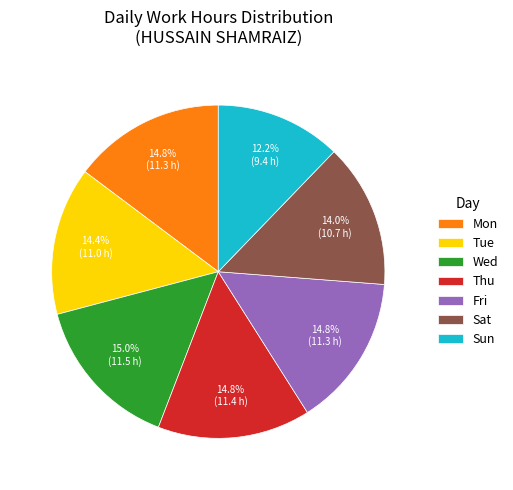

To the nearest percent, what portion does Wed represent?

15%